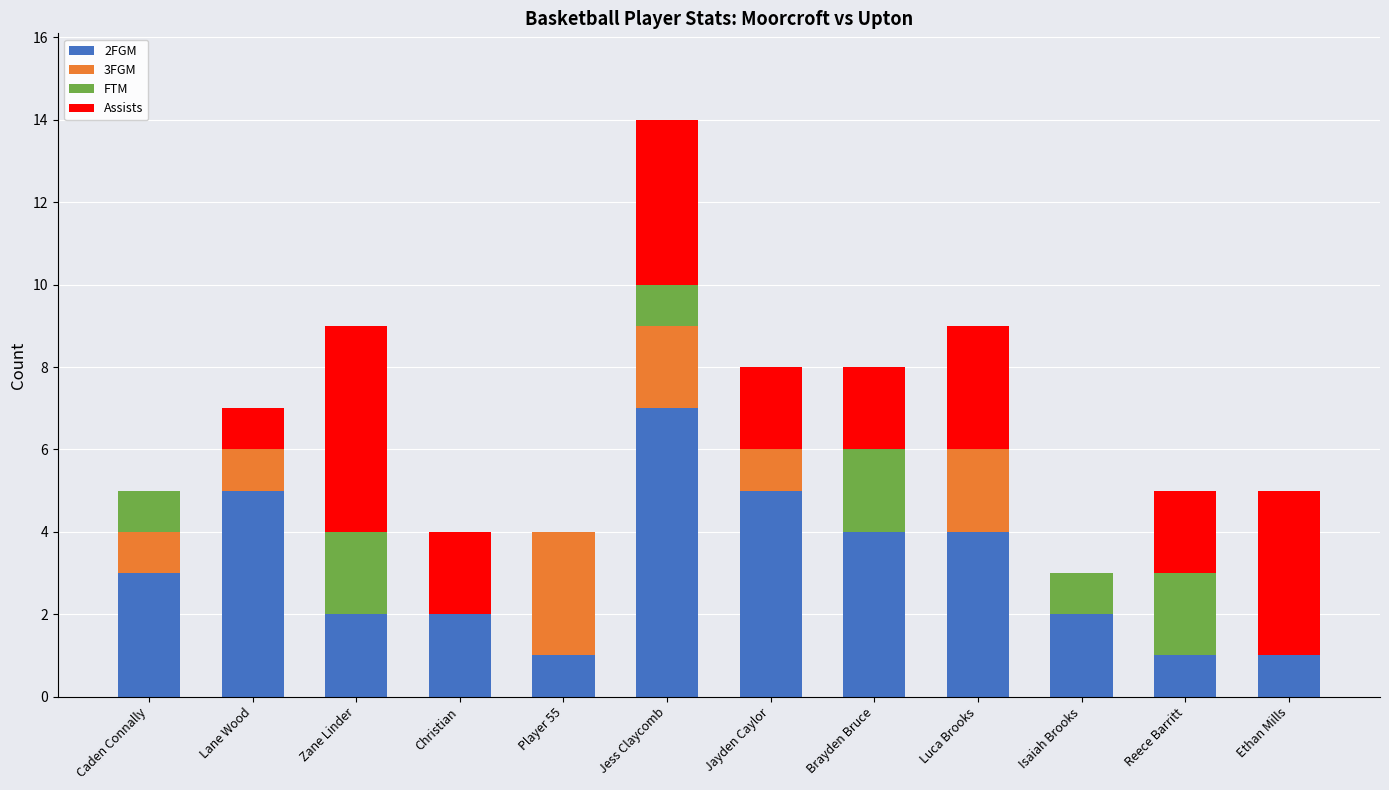

Is it true that 2FGM equals 3 at Jayden Caylor?

False